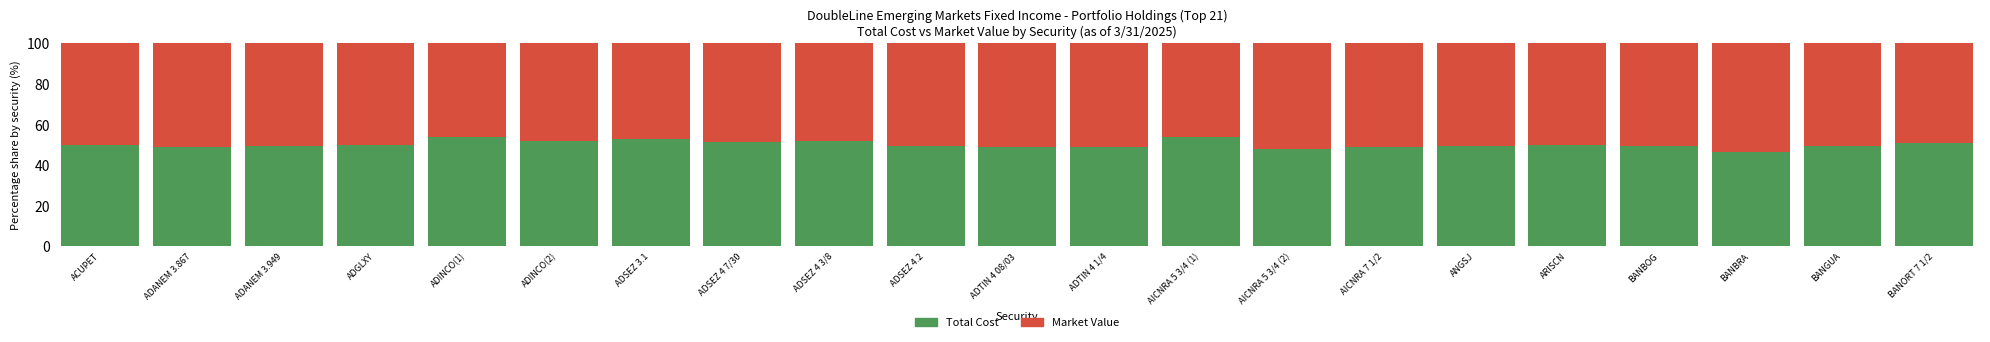

What is the minimum value for Total Cost?

46.4